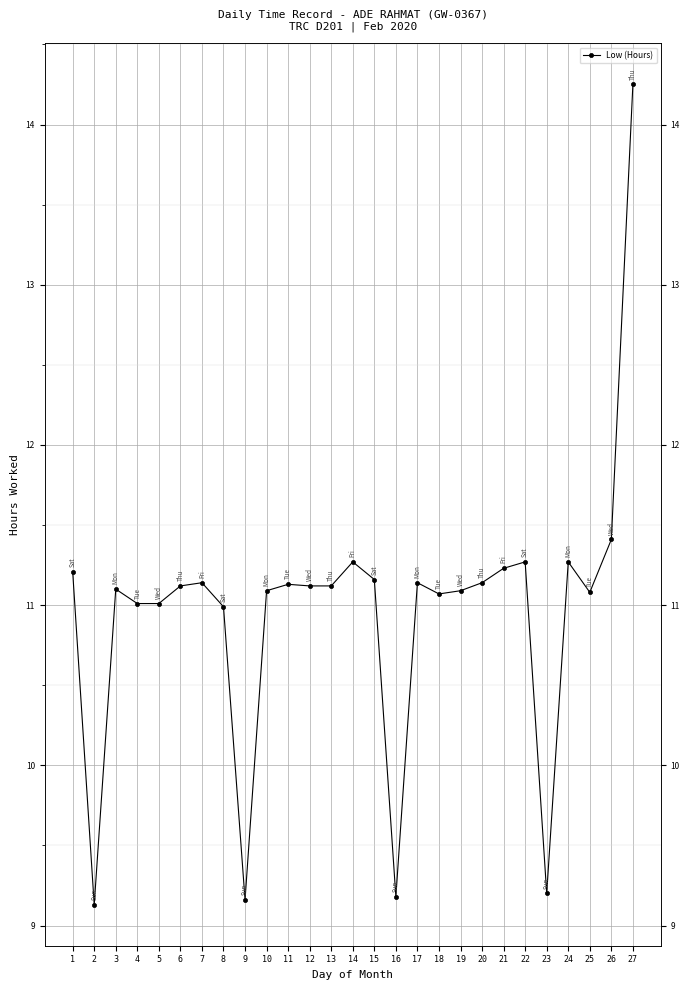

True or false: the data has more than 1 interior local peaks.

True